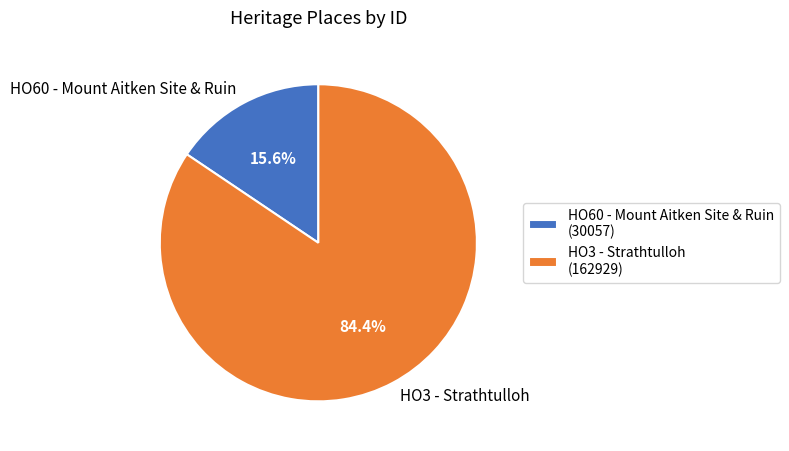

What percentage is the HO60 - Mount Aitken Site & Ruin slice, to the nearest percent?

16%